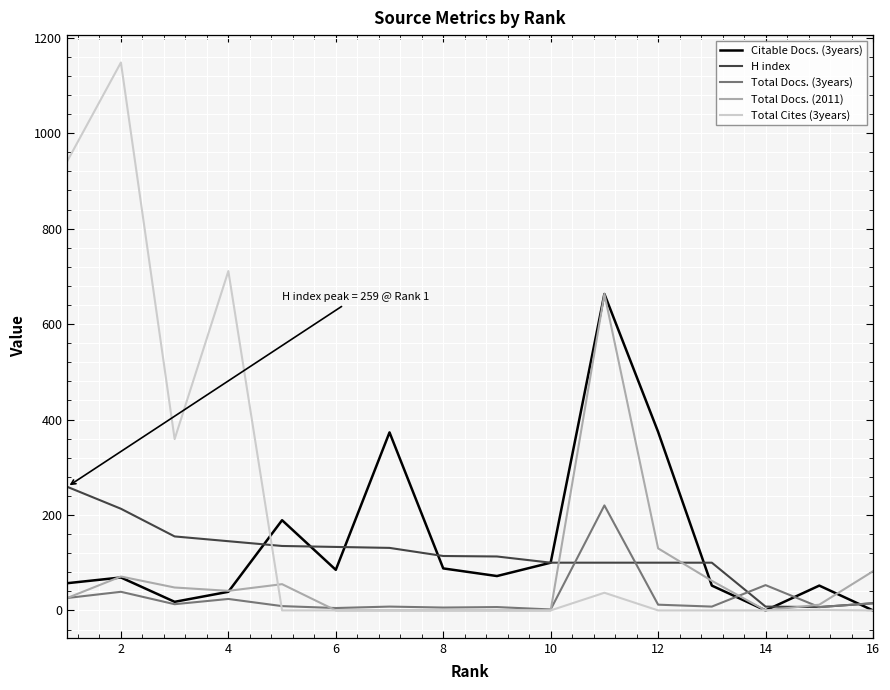

Which series has the largest total across all categories?

Total Cites (3years)